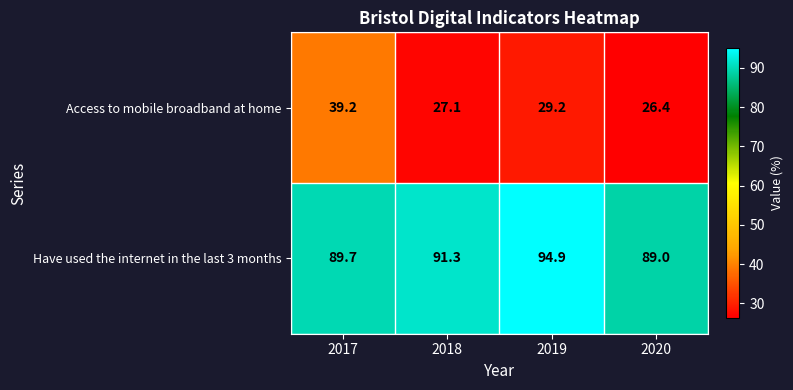

Which series changed the most between 2018 and 2020?

Have used the internet in the last 3 months